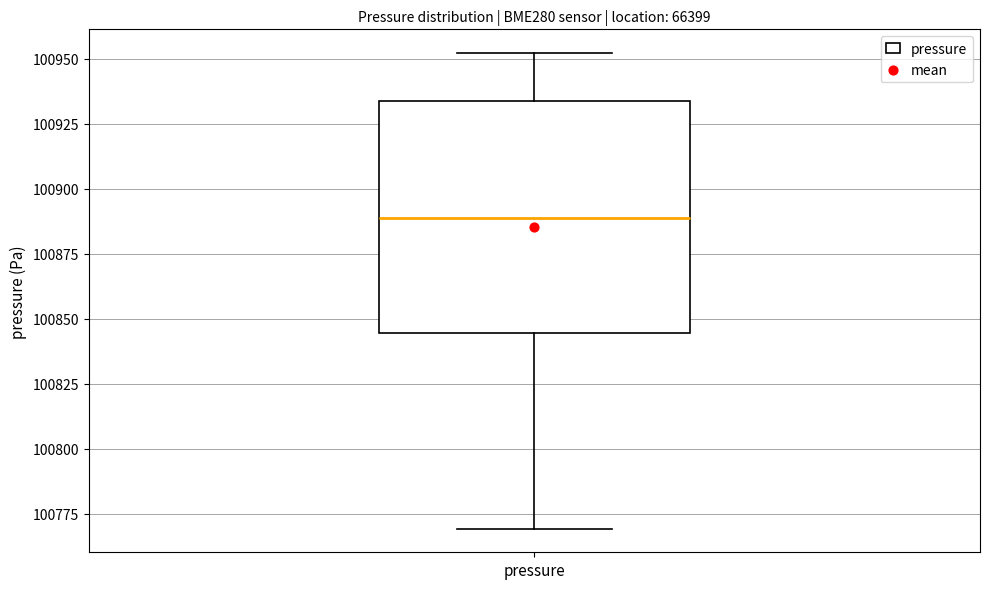

Transcribe this box plot: give where the median line is, the range the box spans, and where the two whiskers end, as read against the y-axis. The values are not printed on the chart, so give them approximately, as read against the axis.

median 100890, box 100845 to 100935, whiskers 100770 to 100950